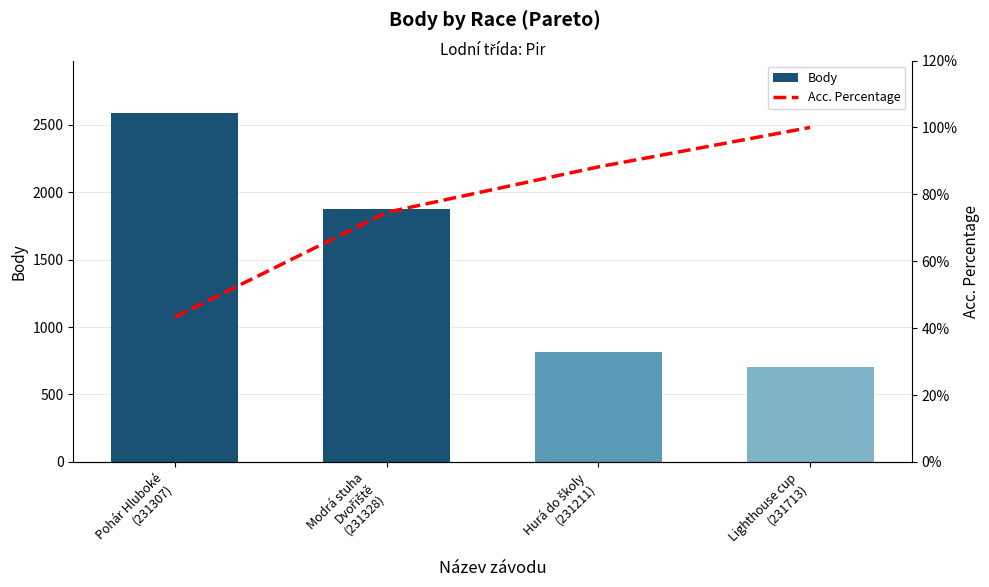

Rank the series at Pohár Hluboké
(231307) from highest to lowest value.

Body, Acc. Percentage